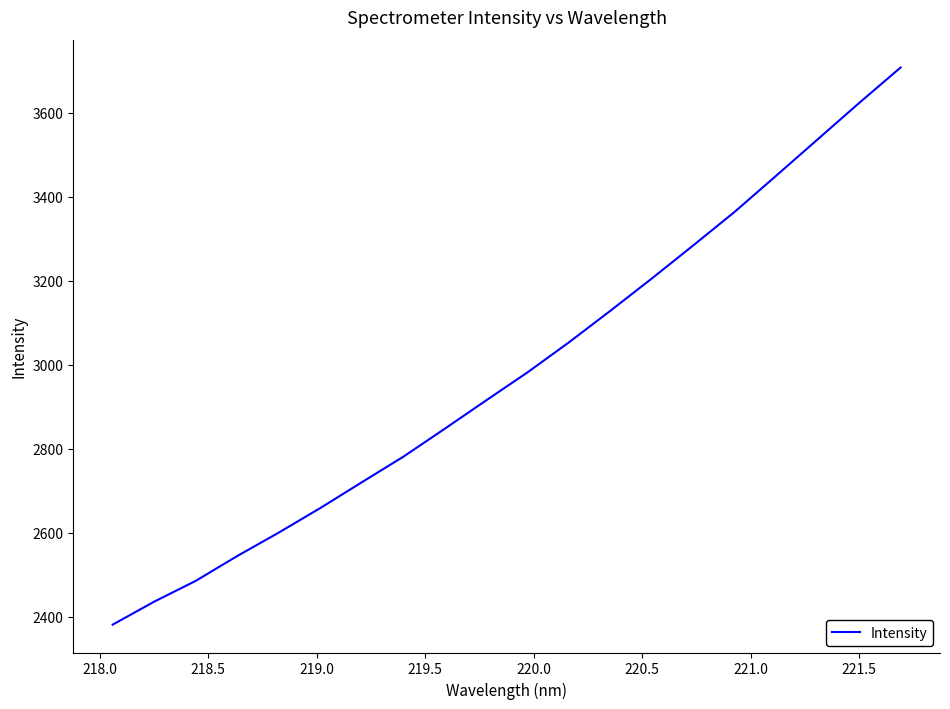

What is the difference between the maximum and minimum values?

1325.6